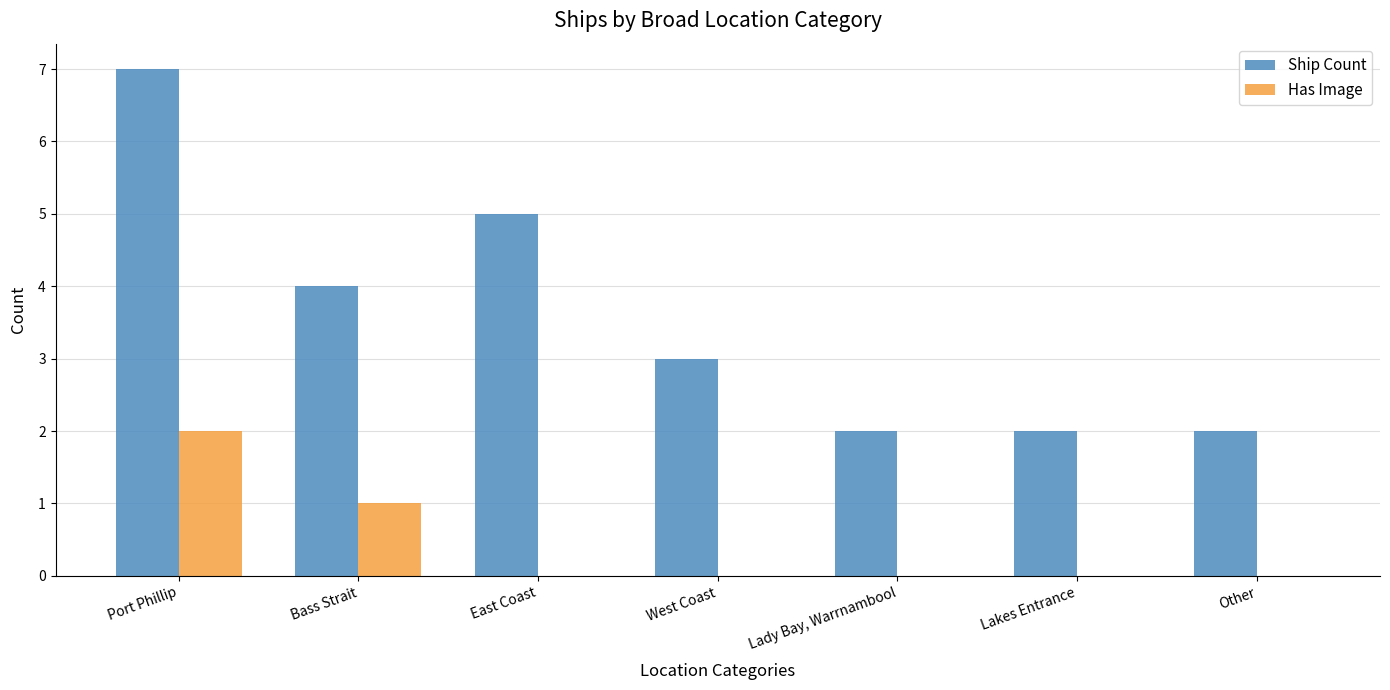

True or false: Ship Count has a value of 7 at Bass Strait.

False